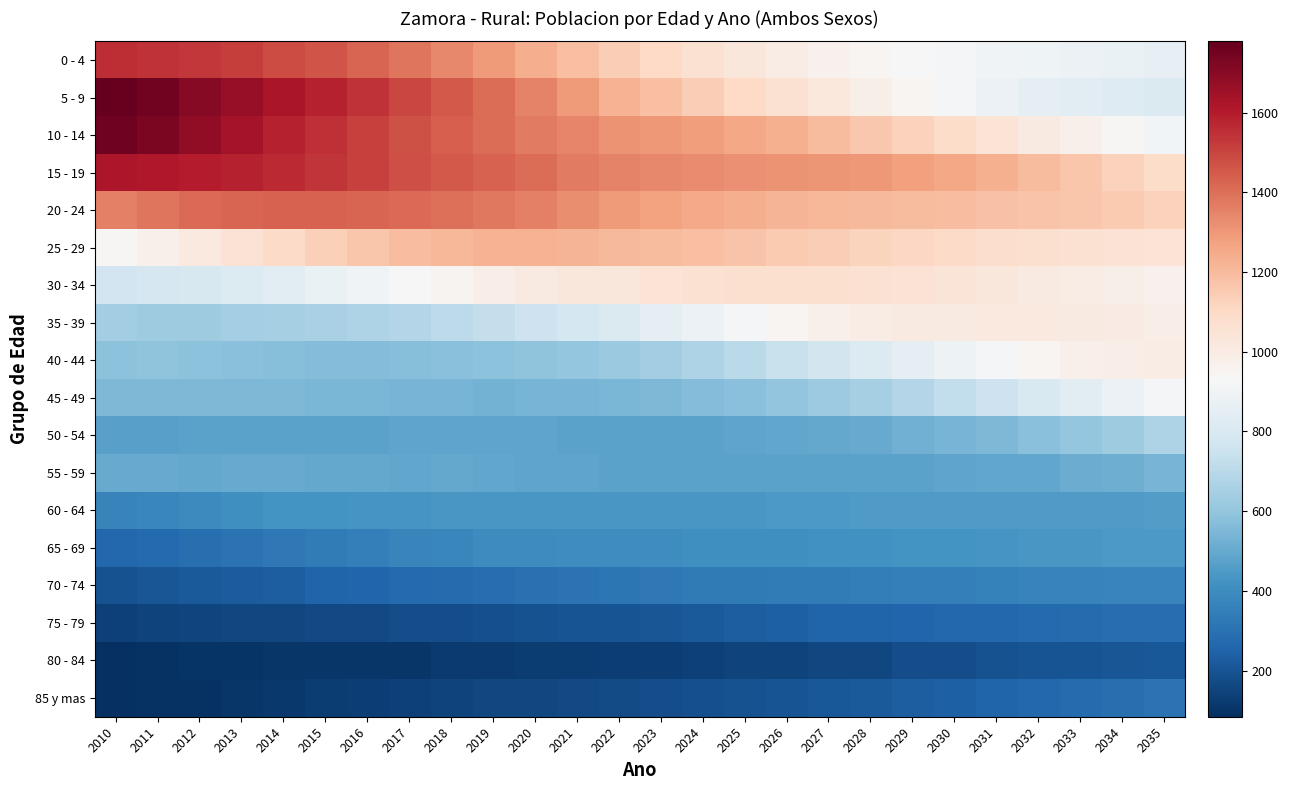

List the series in order of their peak value, highest first.

5 - 9, 10 - 14, 15 - 19, 0 - 4, 20 - 24, 25 - 29, 30 - 34, 35 - 39, 40 - 44, 45 - 49, 50 - 54, 55 - 59, 60 - 64, 65 - 69, 70 - 74, 85 y mas, 75 - 79, 80 - 84